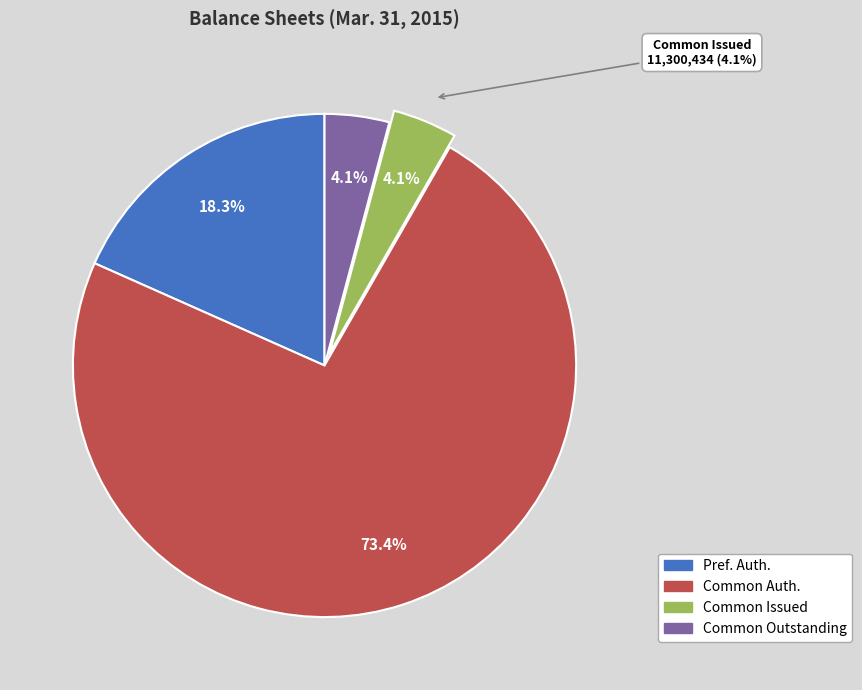

Is it true that Common stock, shares outstanding is 1% of the pie?

False